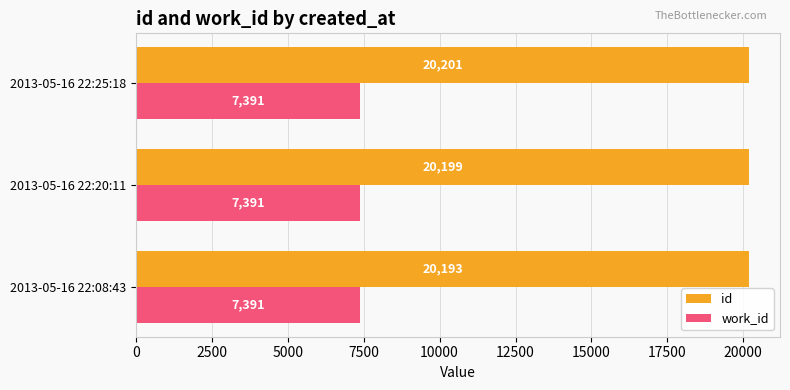

What are all the series names shown in the legend?

id, work_id